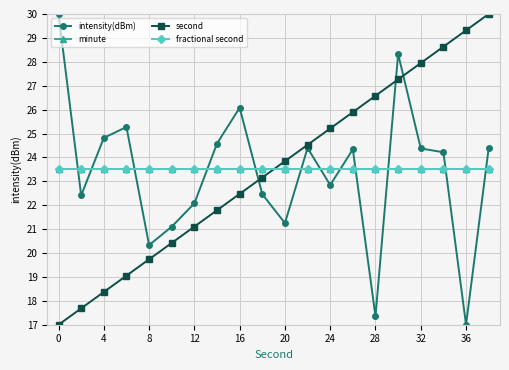

Is this an area chart (filled region under the line)?

No